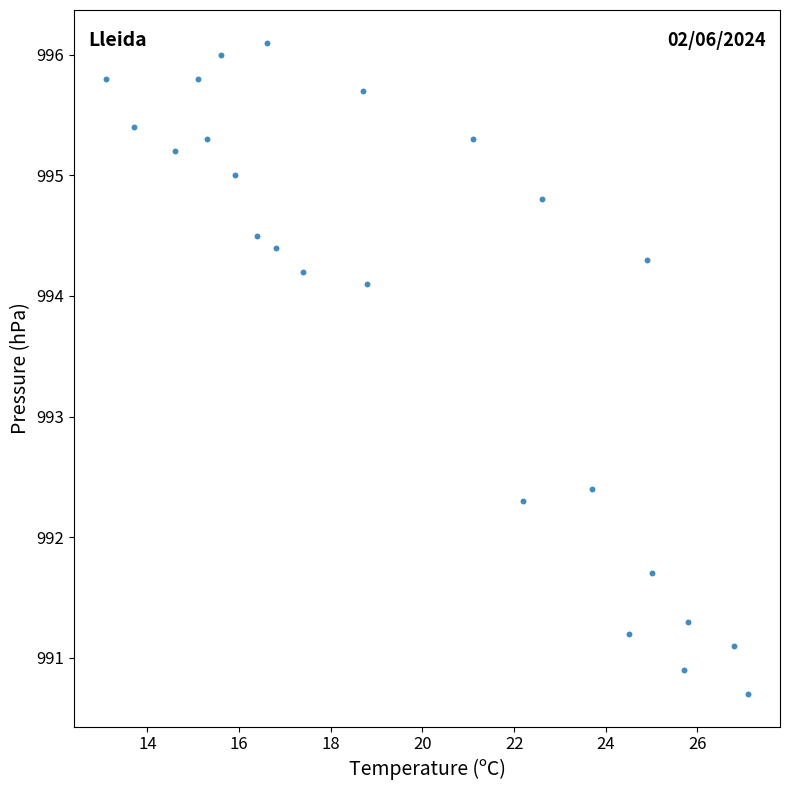

What Y value in the scatter plot is closest to 993?

992.4